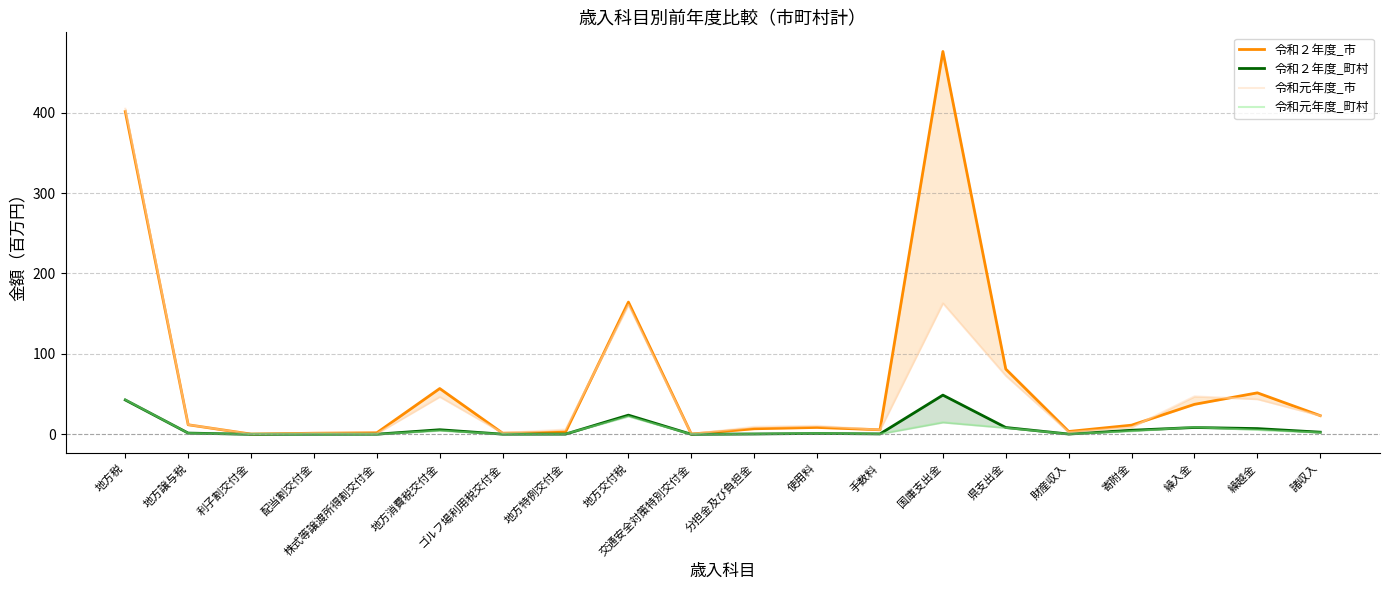

What is the sum of all 令和２年度_市 values?

1347.9